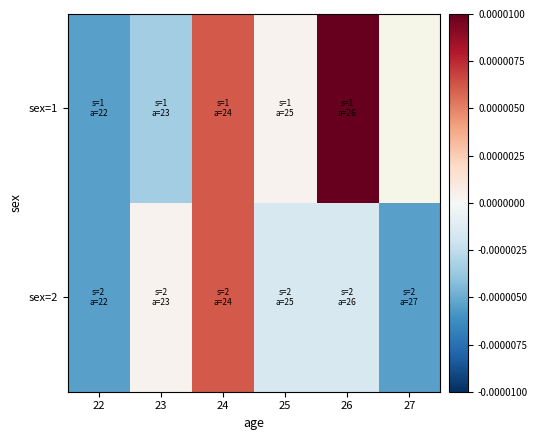

Which label corresponds to the smallest value in the chart?

22